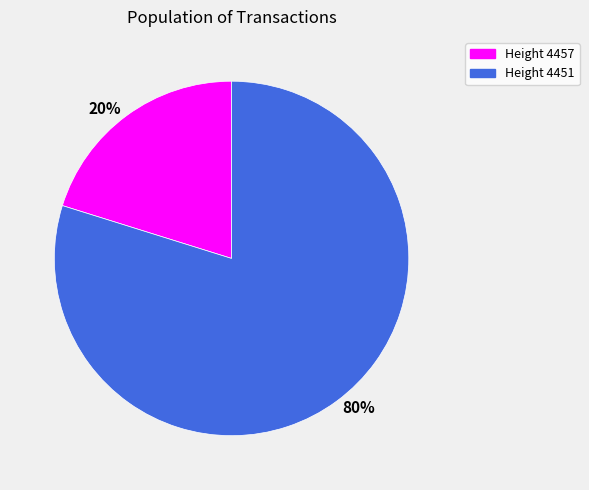

Is it true that 20% is 30% of the pie?

False